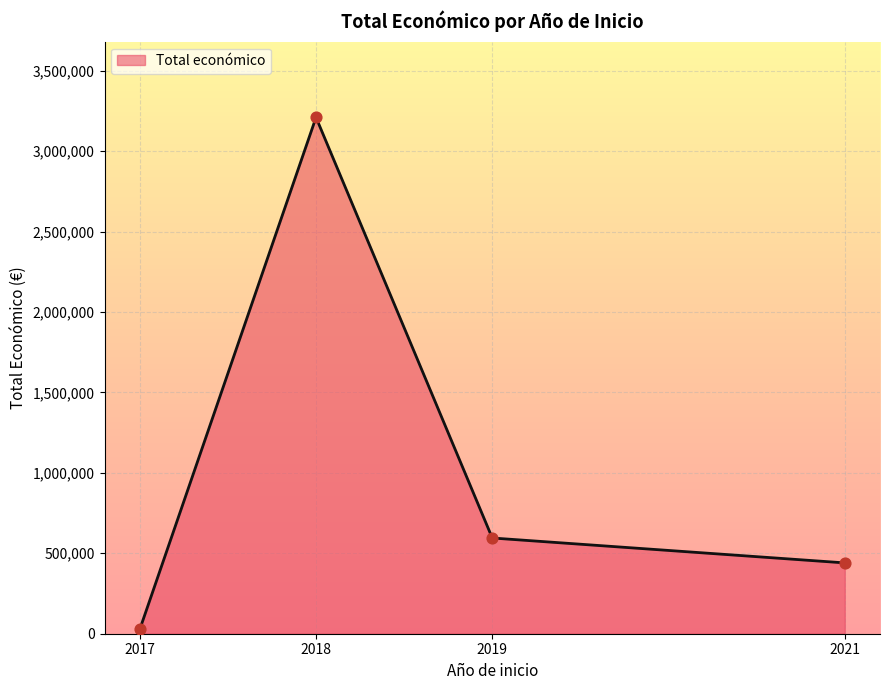

Between 2017 and 2019, which is larger?

2019